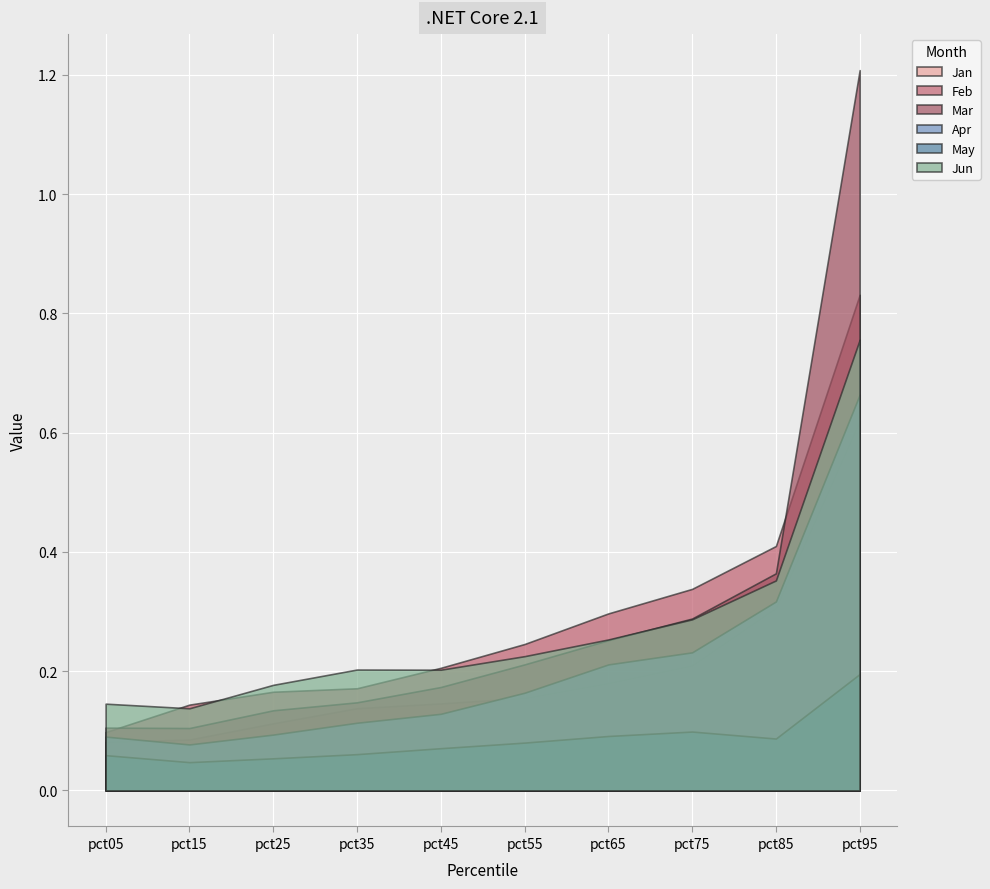

How many data points does each series have?

10